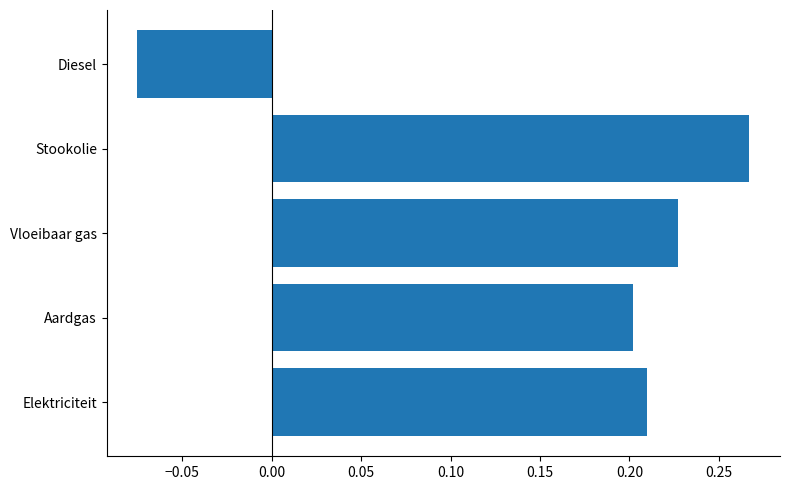

The value at Stookolie is 0.1. True or false?

False